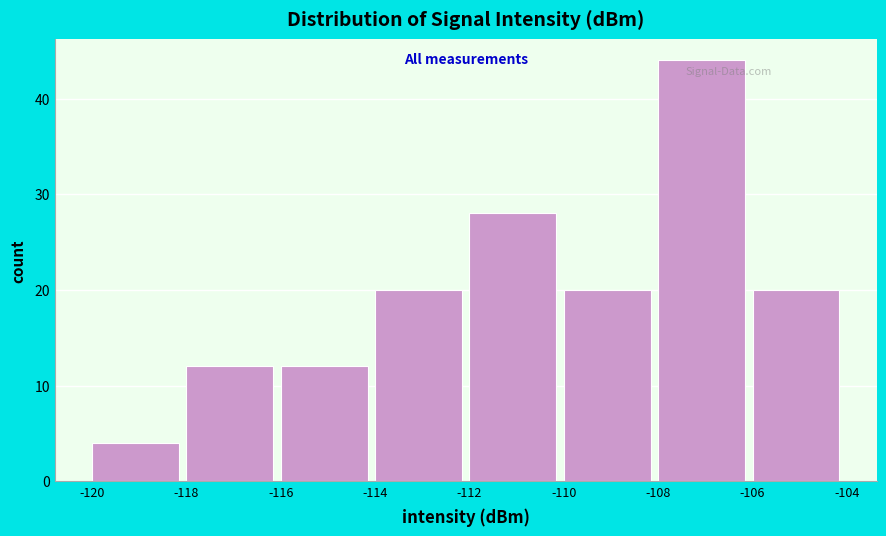

How tall is the bar that spans -116 to -114 on the x-axis? The values are not printed on the chart, so give them approximately, as read against the axis.

12